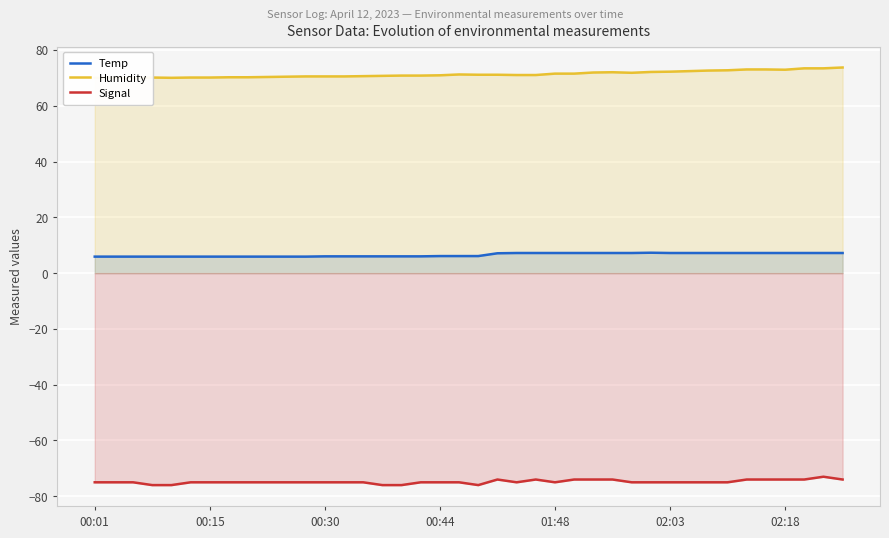

At which category does the chart reach its peak across all series?

39